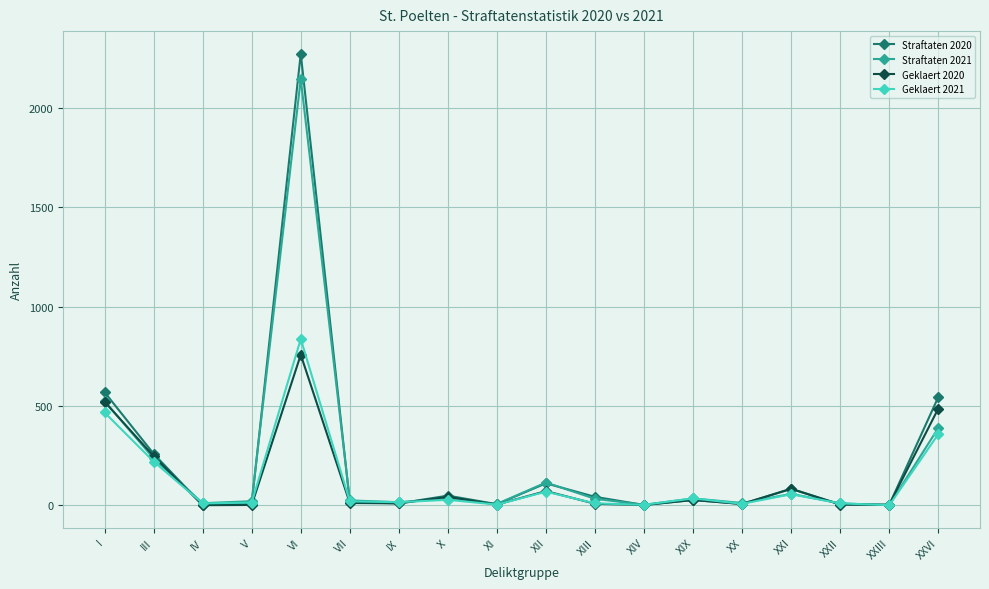

At which category does Geklaert 2021 reach its first local peak?

VI